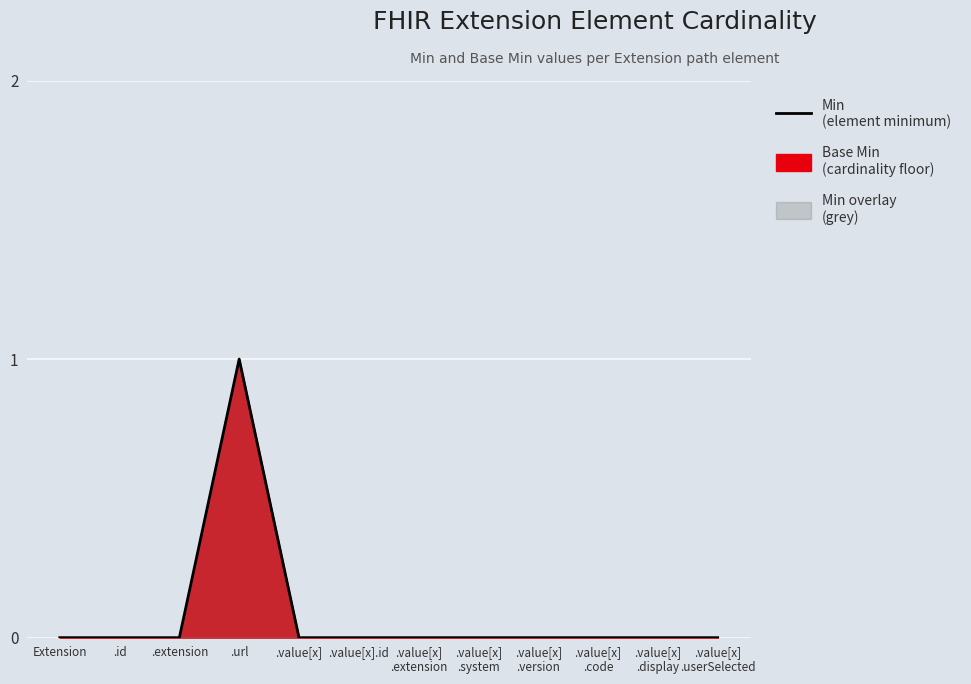

List the labels in order of value, largest first.

.url, Extension, .id, .extension, .value[x], .value[x].id, .value[x]
.extension, .value[x]
.system, .value[x]
.version, .value[x]
.code, .value[x]
.display, .value[x]
.userSelected